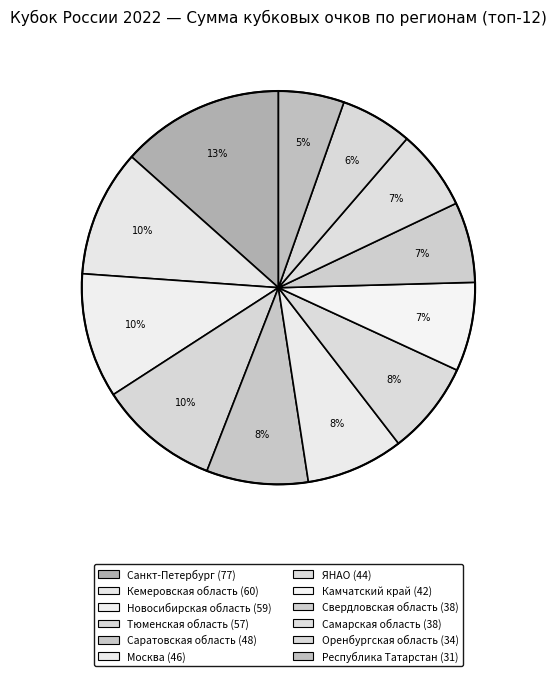

Does Камчатский край account for over 50% of the chart?

No